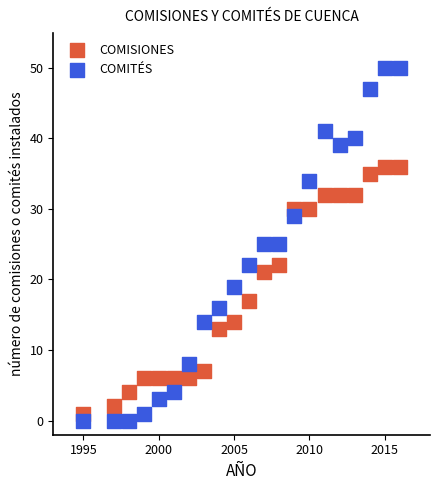

Across all data points, what is the range of X values (max minus min)?

21